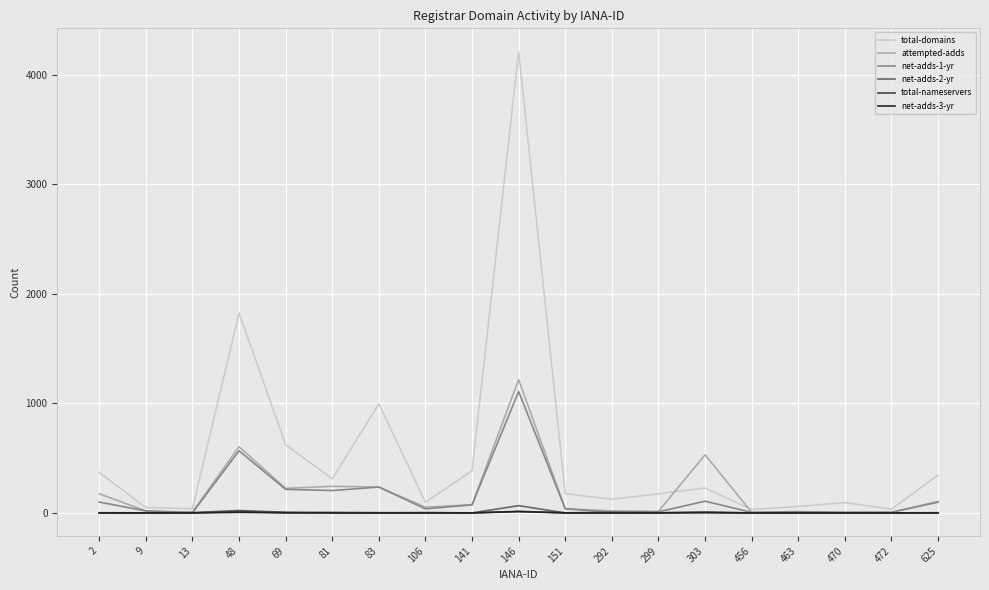

At which category is the sum across all series the highest?

146